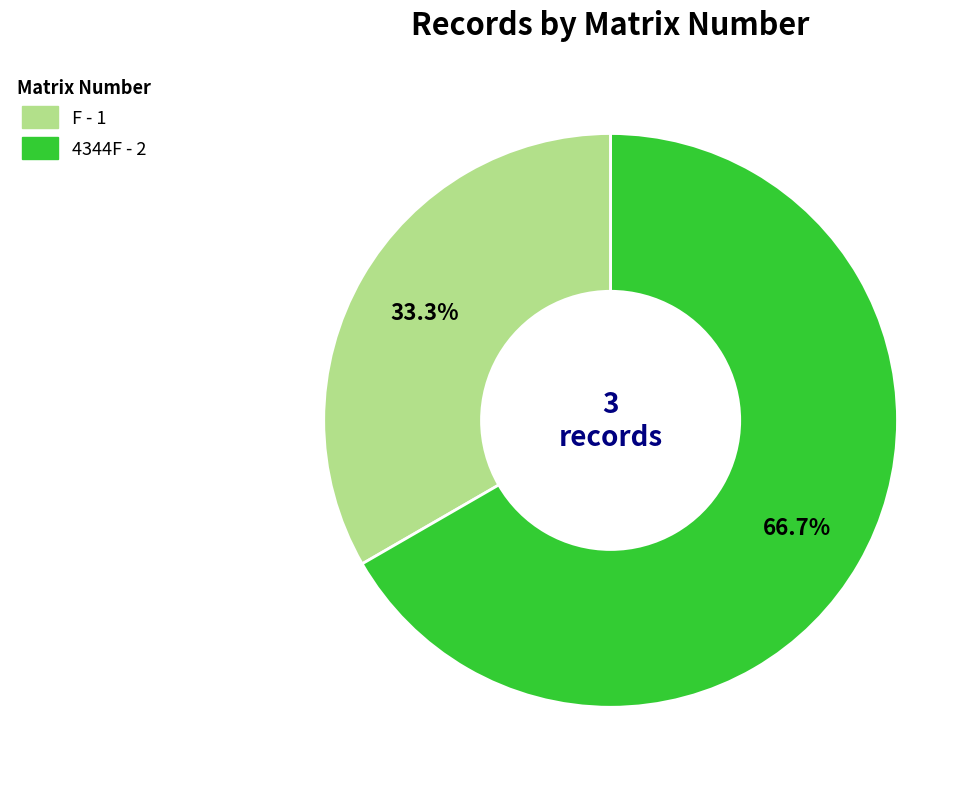

Approximately how many times larger is the value at 4344F compared to F?

2.0